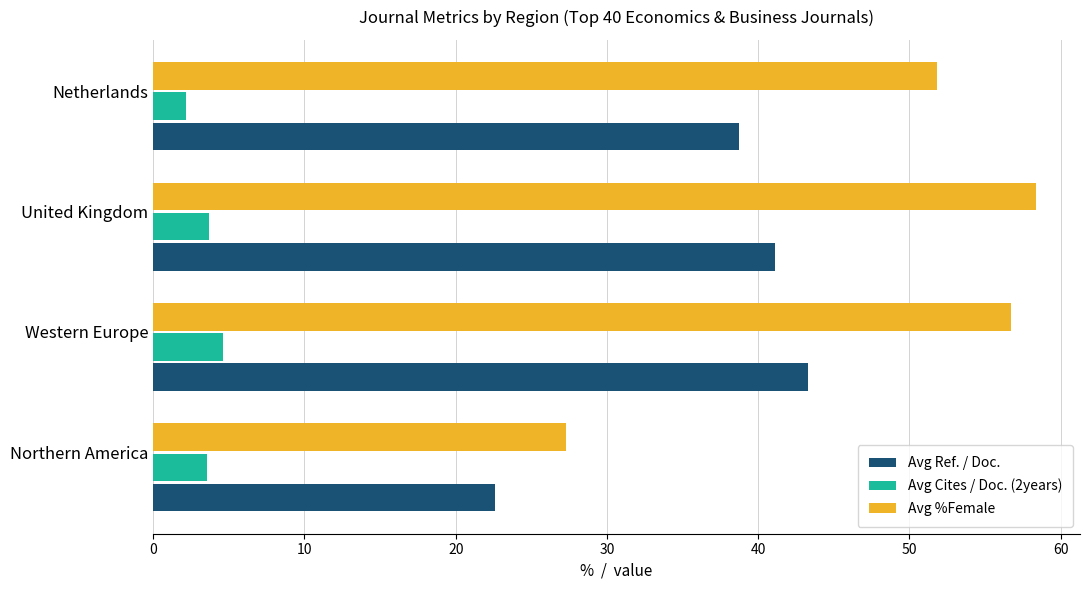

The Avg Ref. / Doc. series shows 26.8 at Western Europe. True or false?

False